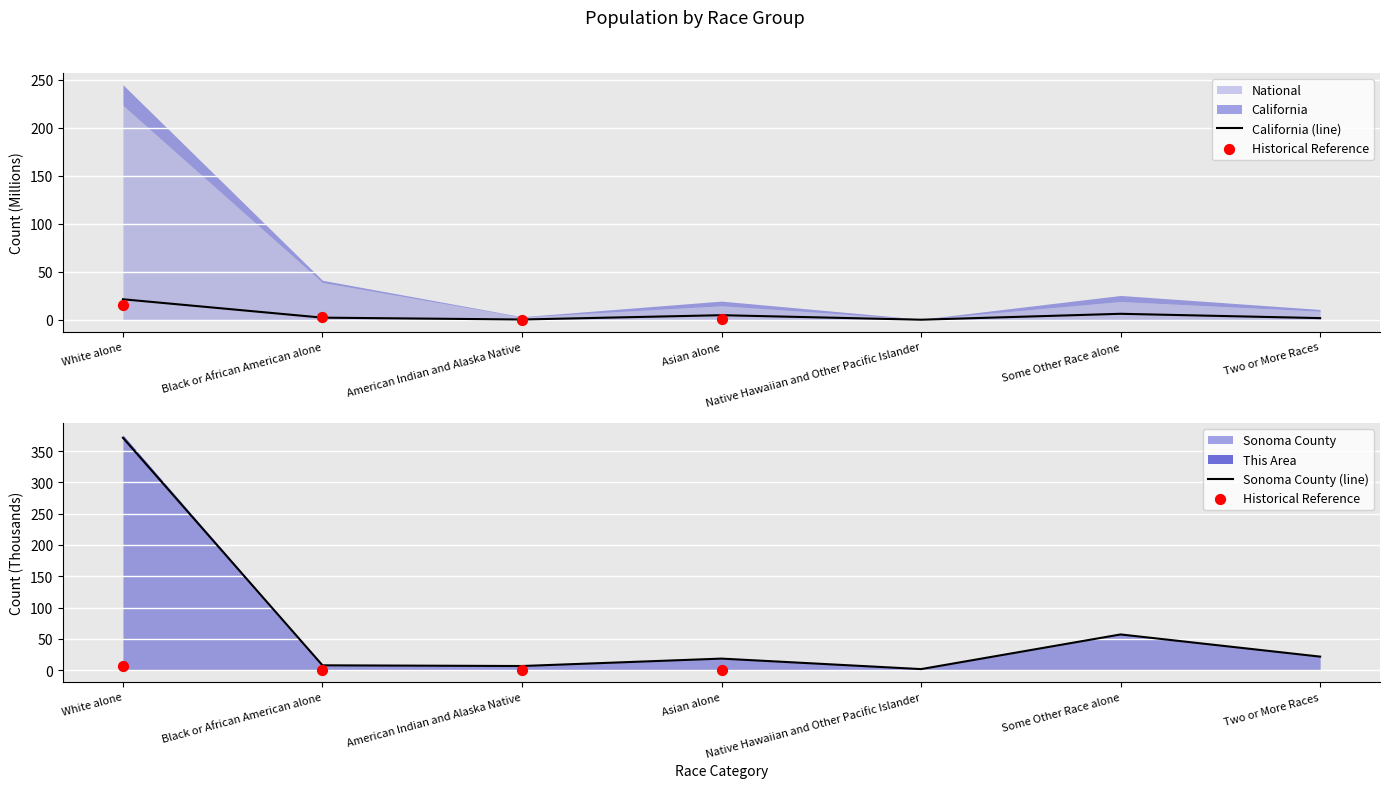

What is the maximum value for California (line)?

21.5